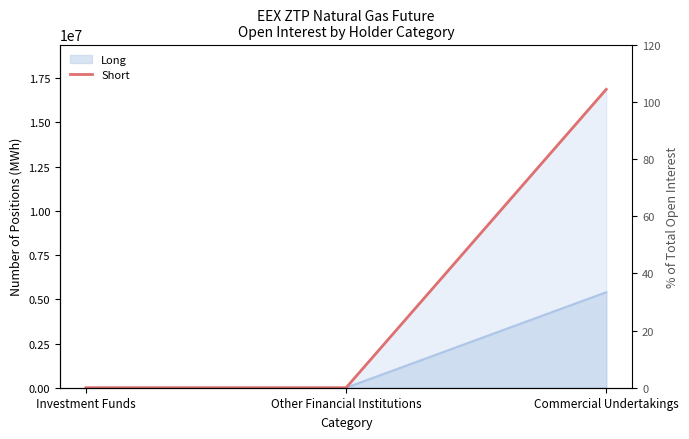

Reading right to left, list all the values displayed in this chart.

Commercial Undertakings=16873086	Other Financial Institutions=0	Investment Funds=0